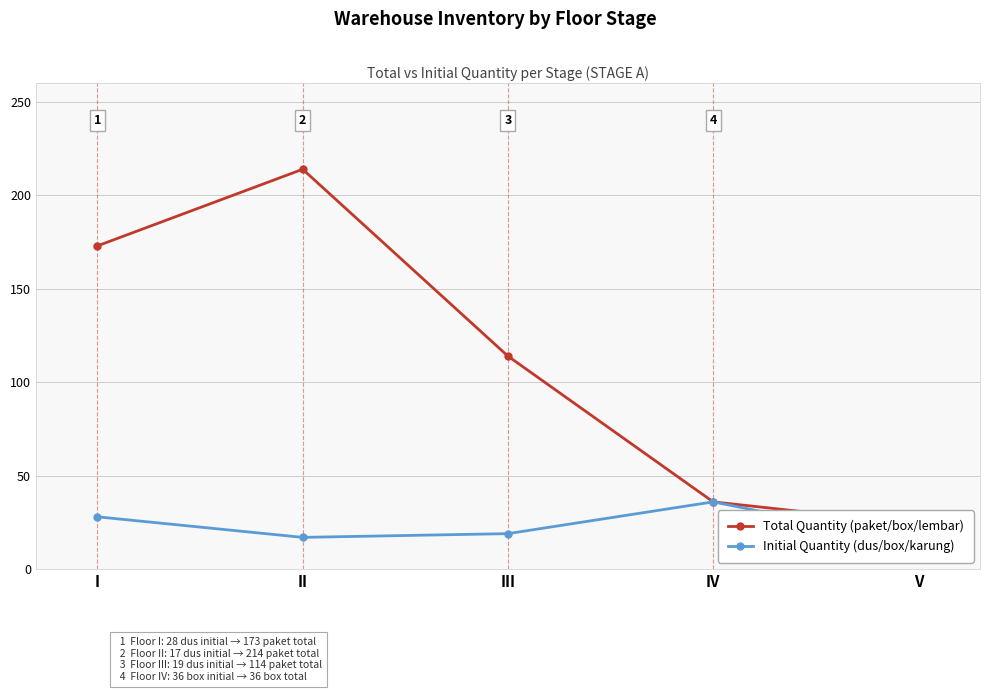

What is the average value of the Initial Quantity (dus/box/karung) series?

23